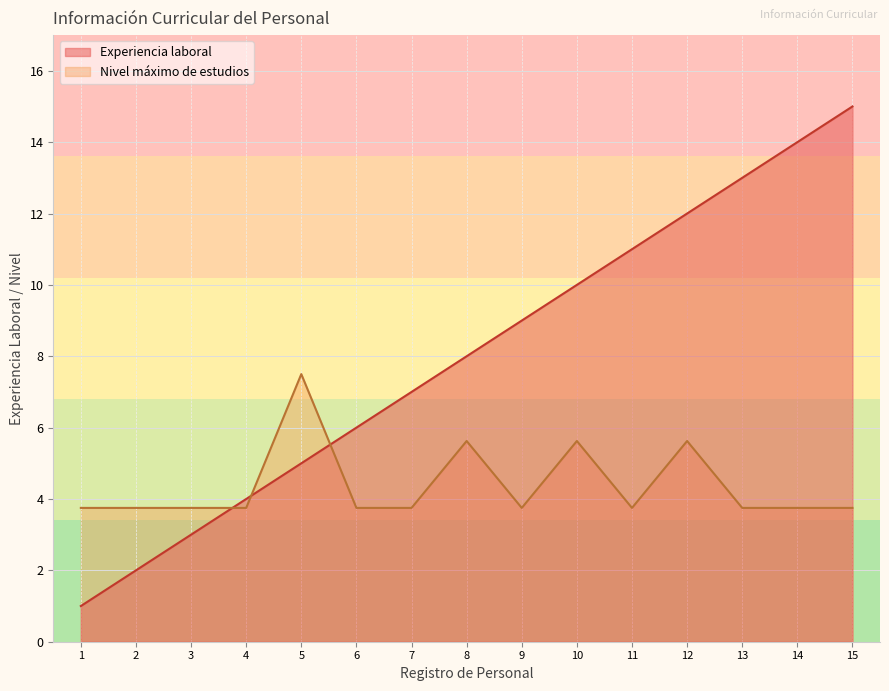

True or false: Nivel máximo de estudios has a value of 3.8 at 4.

True